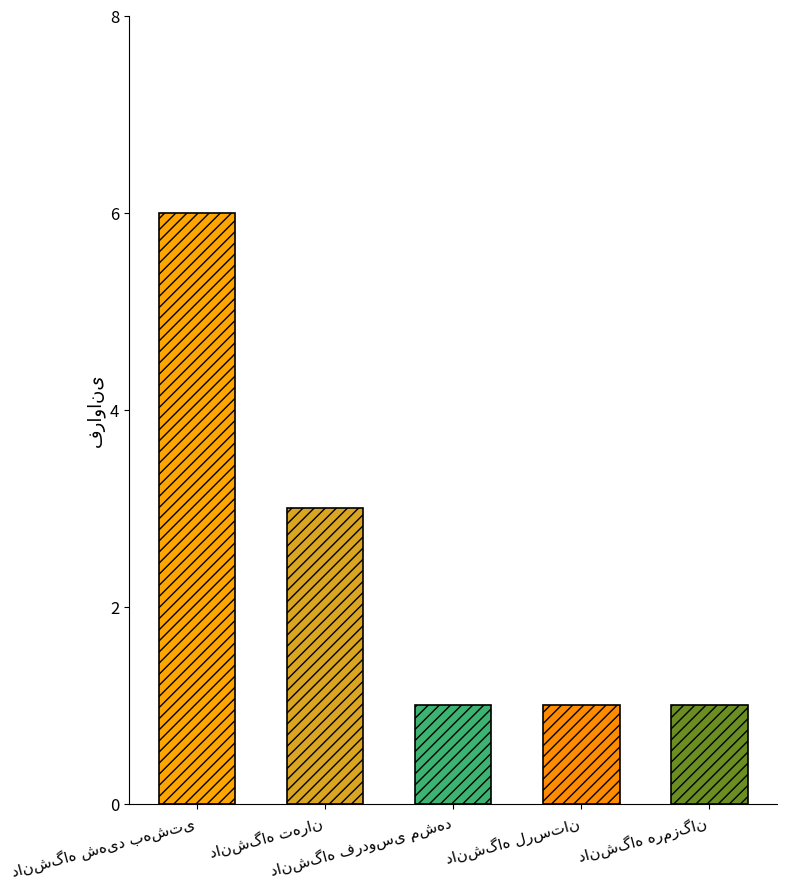

How many values are between 1 and 3?

4